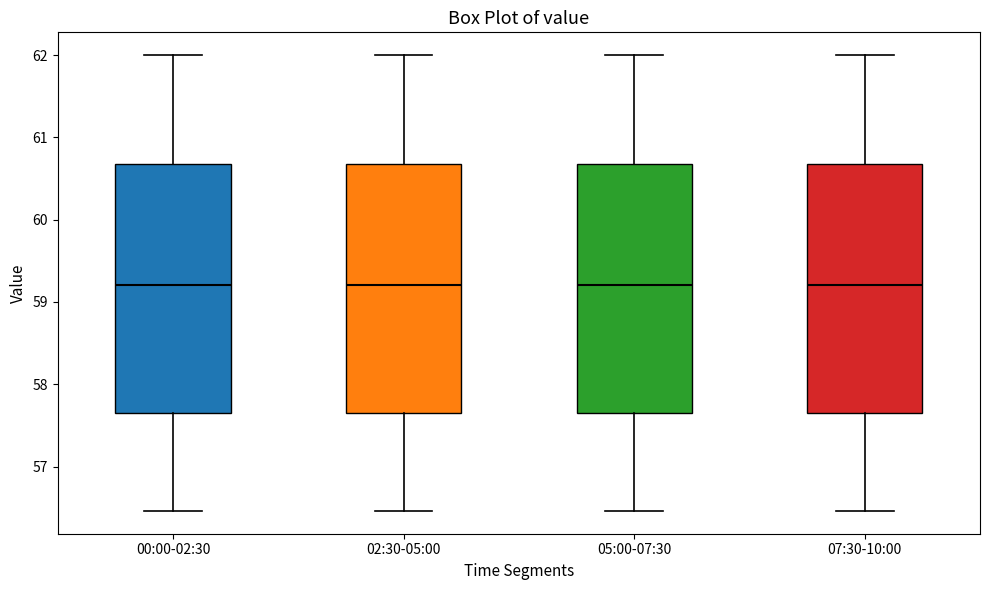

Reading left to right, read every box against the y-axis: the position of its median line, the range the box covers, and the ends of its whiskers. The values are not printed on the chart, so give them approximately, as read against the axis.

00:00-02:30: median 59.2, box 57.7 to 60.7, whiskers 56.5 to 62.0
02:30-05:00: median 59.2, box 57.7 to 60.7, whiskers 56.5 to 62.0
05:00-07:30: median 59.2, box 57.7 to 60.7, whiskers 56.5 to 62.0
07:30-10:00: median 59.2, box 57.7 to 60.7, whiskers 56.5 to 62.0